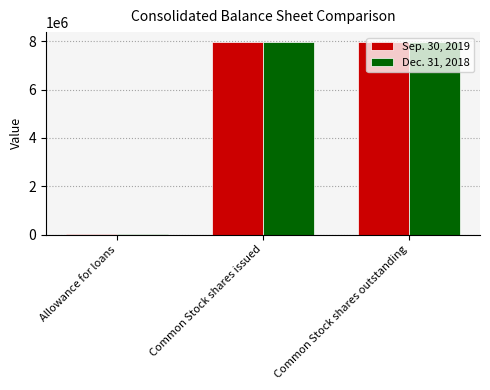

The value of Sep. 30, 2019 at Common Stock shares outstanding is 7968420. True or false?

True